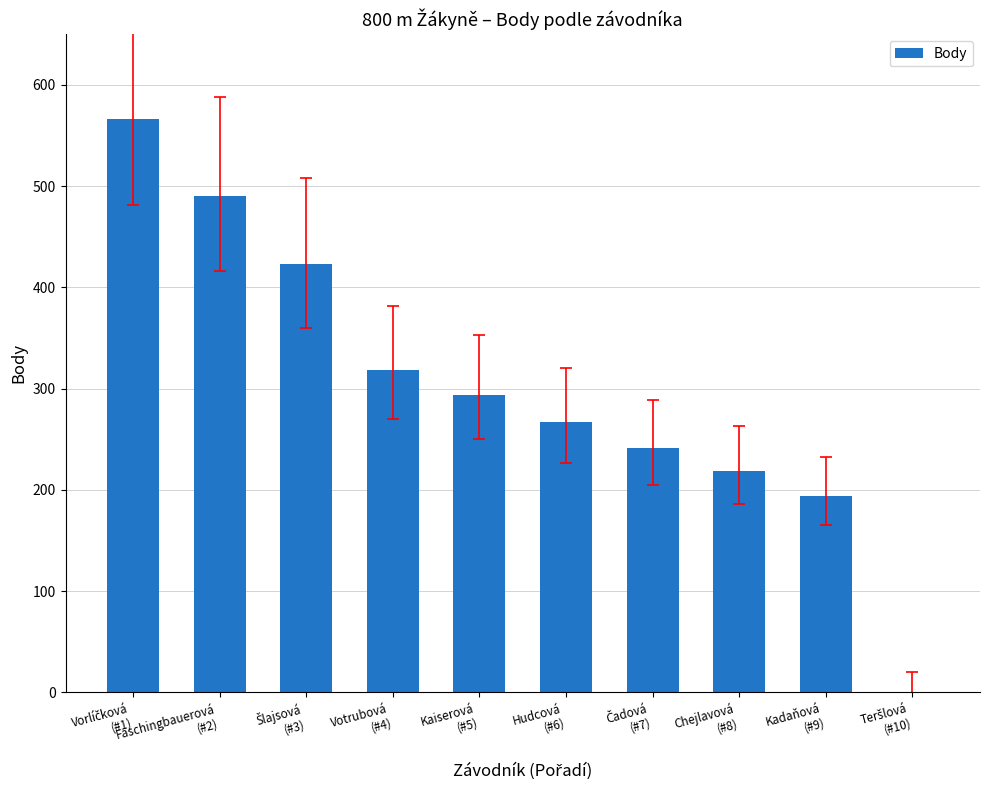

Are the bars grouped side by side (vs. stacked)?

No